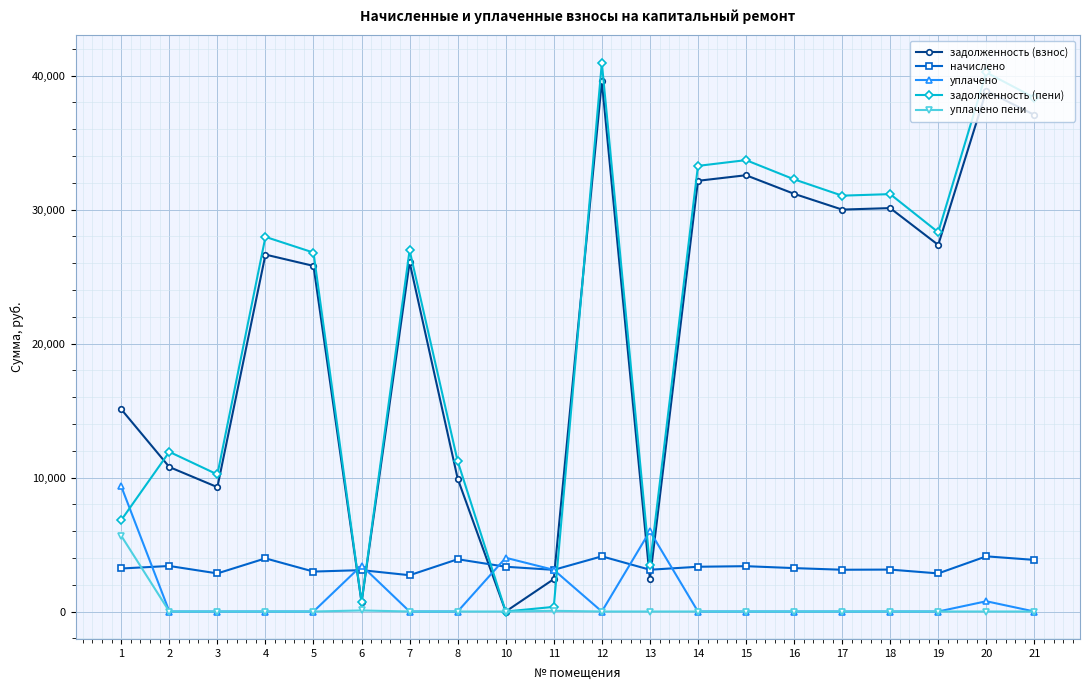

Does the chart display data point markers on the line(s)?

Yes